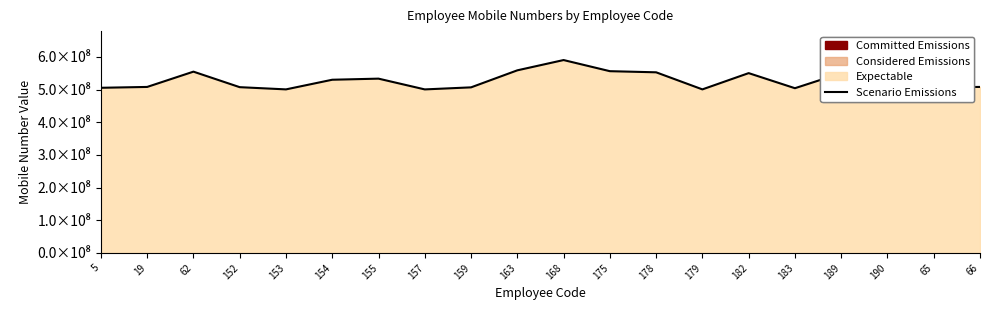

The value at 65 is 219736333. True or false?

False